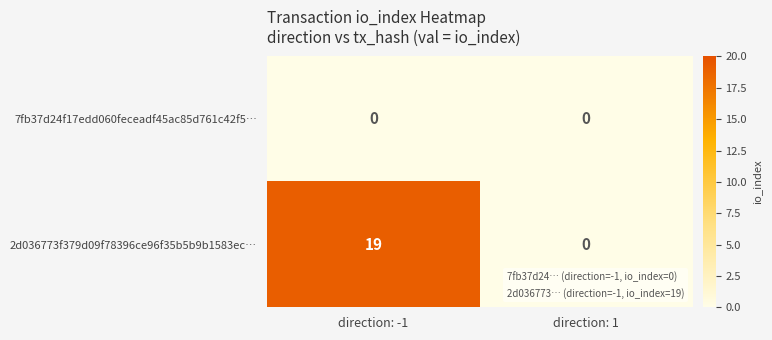

At how many categories does at least one series exceed 3?

1